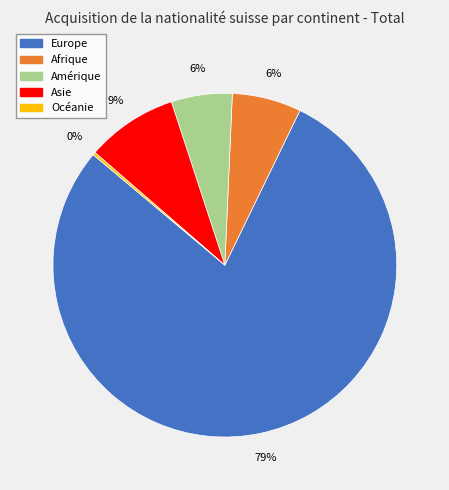

To the nearest percent, what is the average slice percentage?

20%